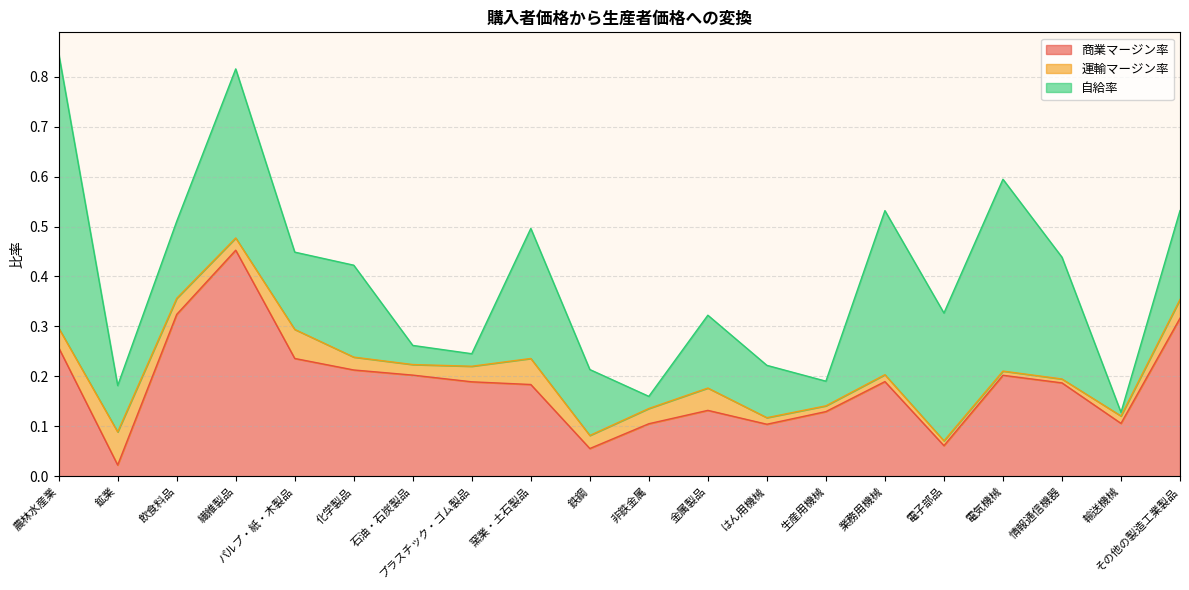

At which category does 商業マージン率 reach its first local peak?

繊維製品